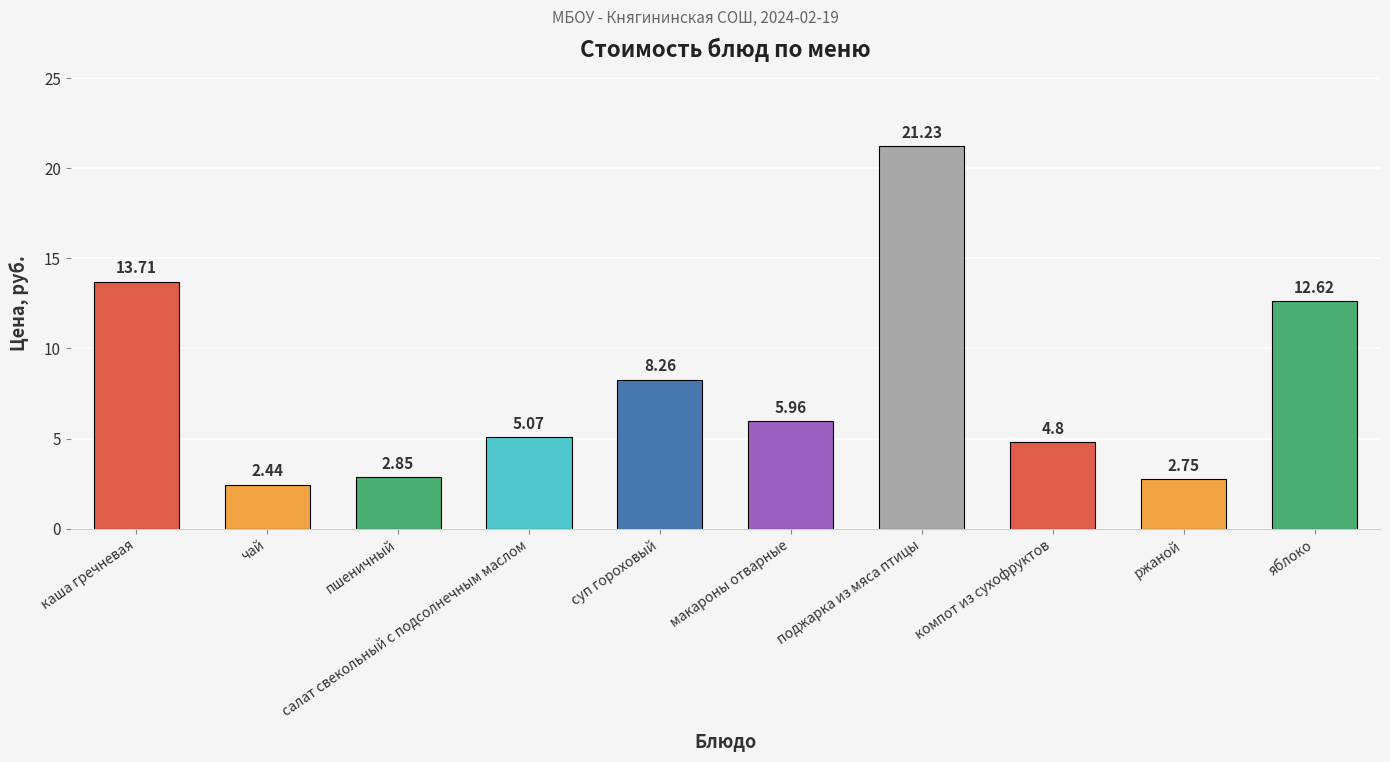

Which category has the lowest value across all series?

чай